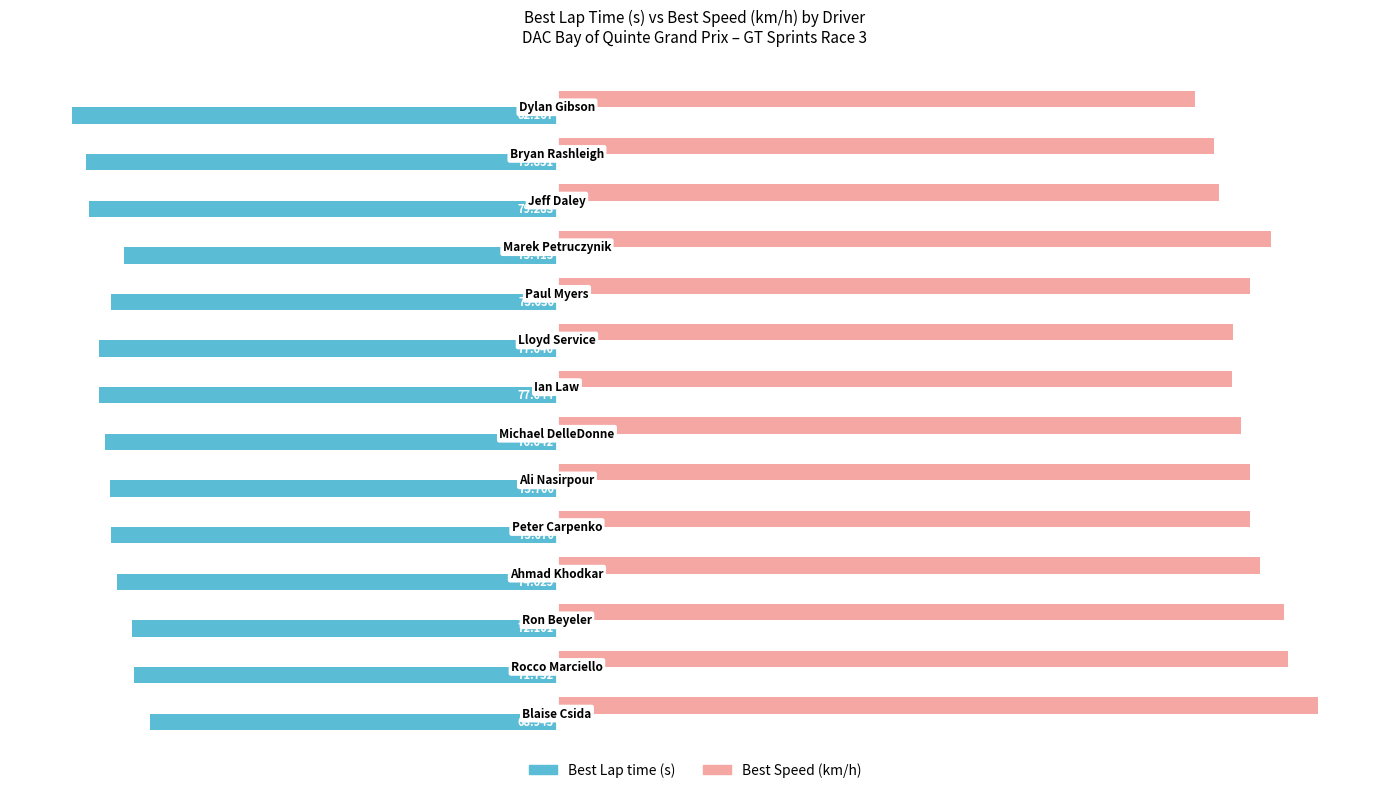

Count the number of categories in the chart.

14